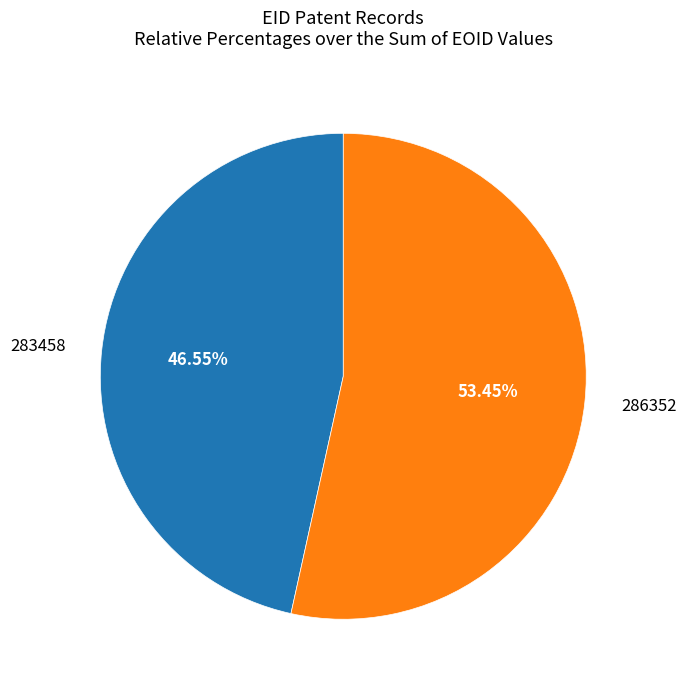

What is the ratio of the value at 283458 to the value at 286352?

0.9